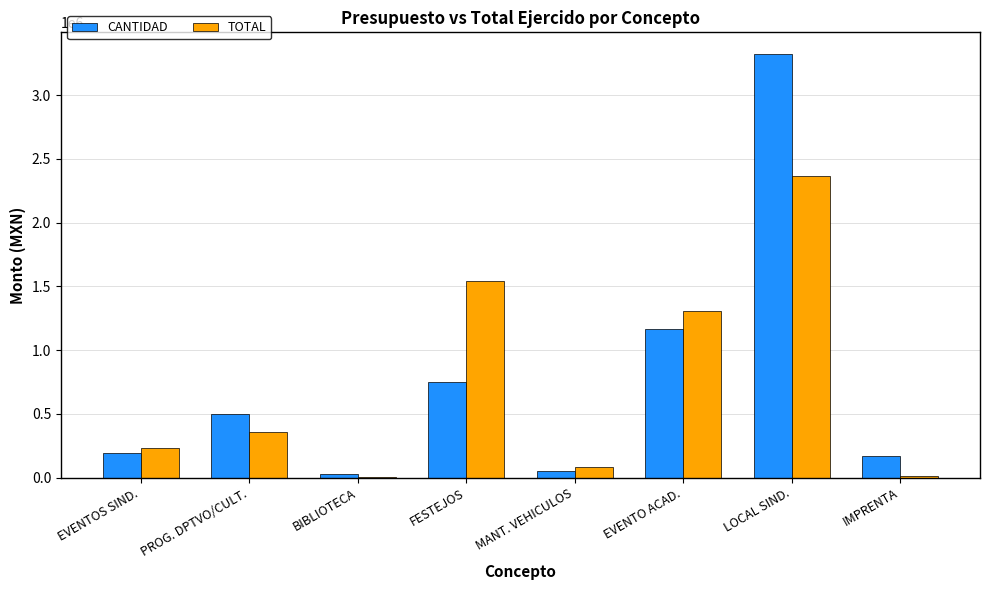

The CANTIDAD series shows 1087826.3 at FESTEJOS. True or false?

False